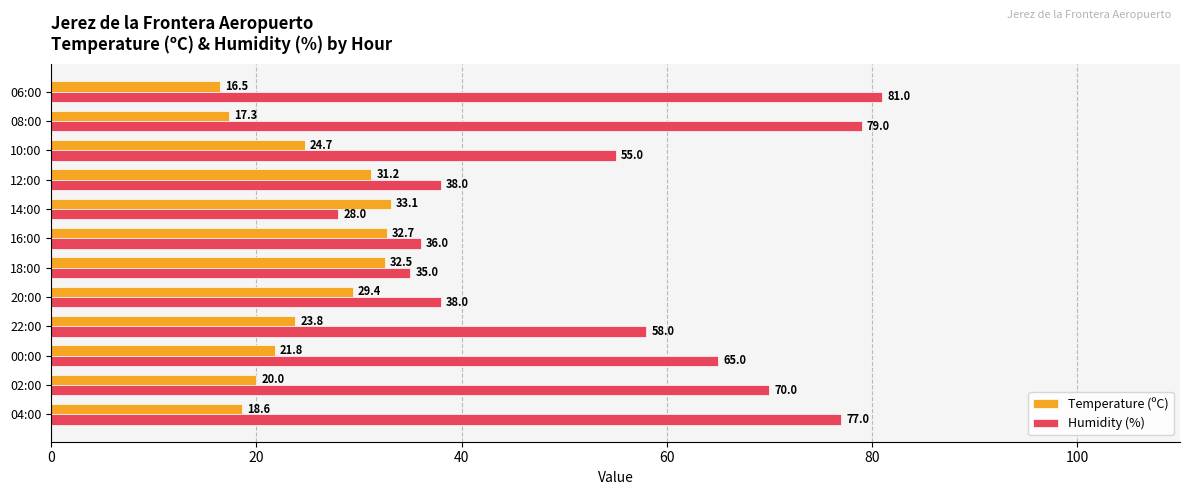

What is the greatest value displayed?

81.0